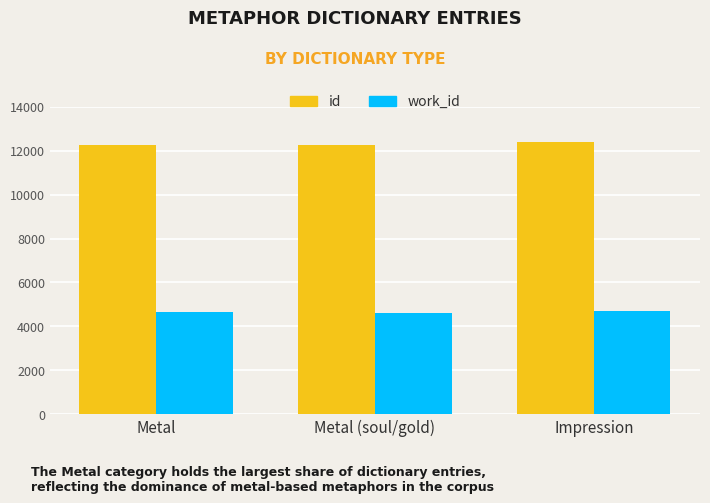

At Metal (soul/gold), list the series in order from smallest to largest.

work_id, id